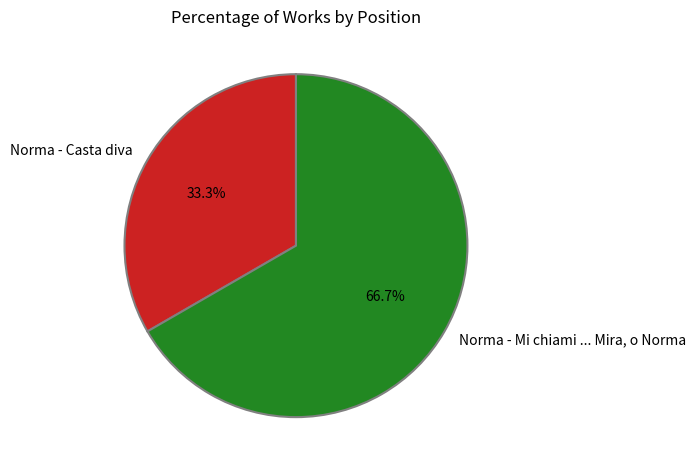

Rank the categories by value from lowest to highest.

Norma - Casta diva, Norma - Mi chiami ... Mira, o Norma